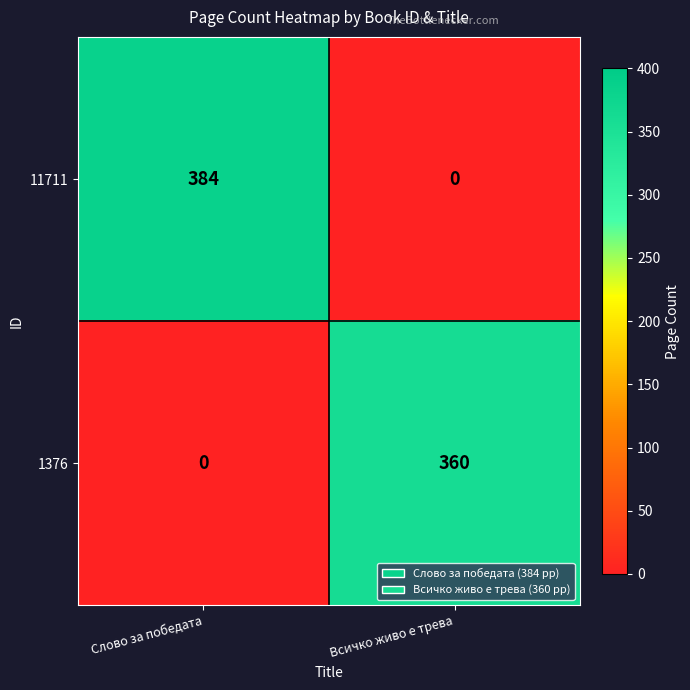

Is it true that 11711 equals 187 at Всичко живо е трева?

False